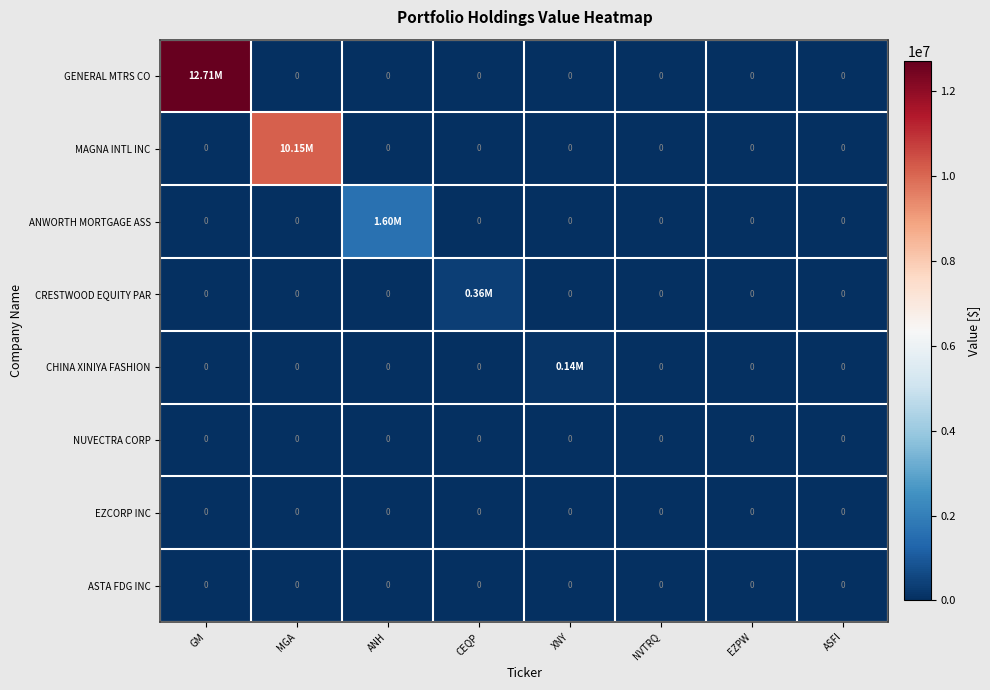

Rank the categories by ASTA FDG INC value from highest to lowest.

GM, MGA, ANH, CEQP, XNY, NVTRQ, EZPW, ASFI